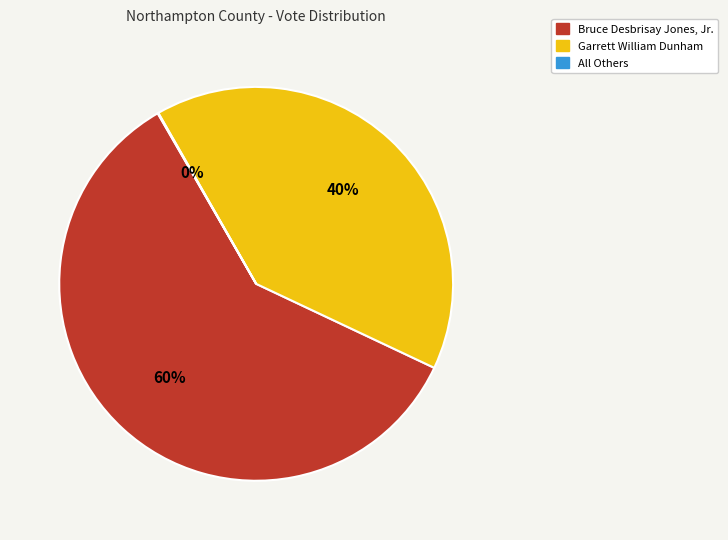

What is the majority slice?

Bruce Desbrisay Jones, Jr.